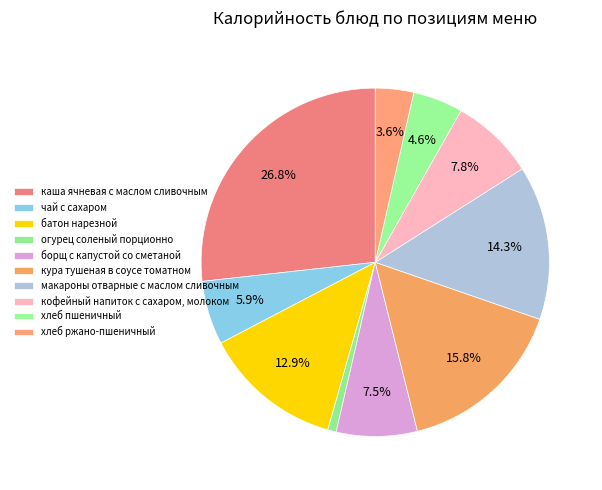

Rank the categories by value from lowest to highest.

огурец соленый порционно, хлеб ржано-пшеничный, хлеб пшеничный, чай с сахаром, борщ с капустой со сметаной, кофейный напиток с сахаром, молоком, батон нарезной, макароны отварные с маслом сливочным, кура тушеная в соусе томатном, каша ячневая с маслом сливочным